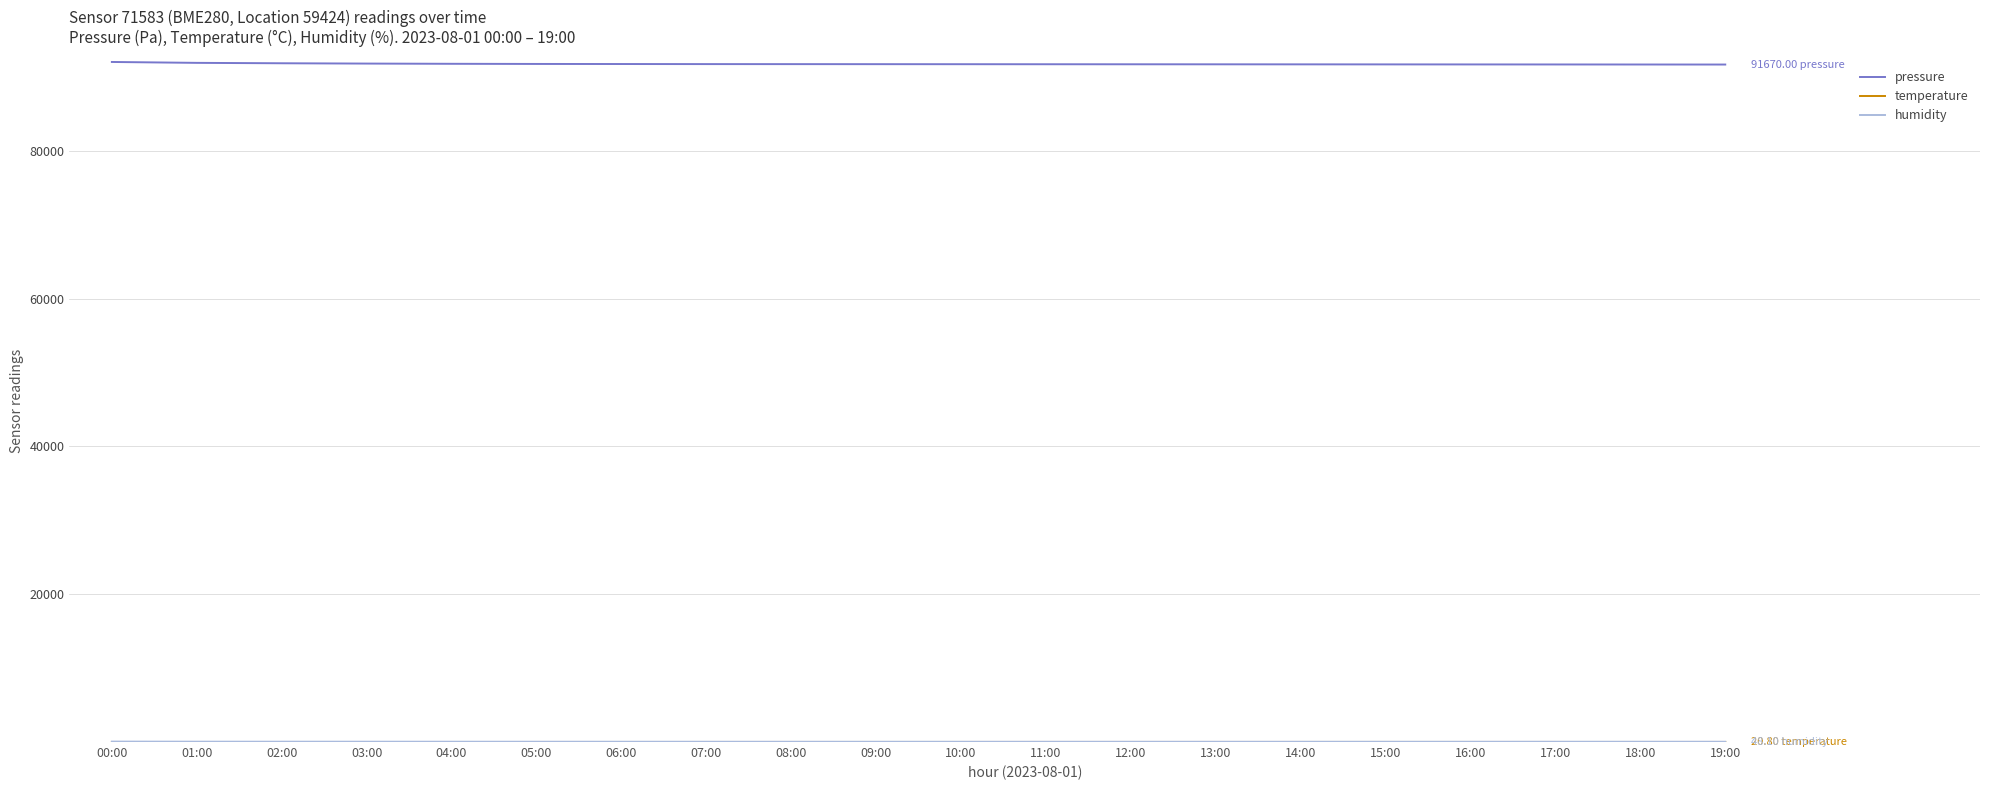

Where does the pressure series first go above 91720?

00:00